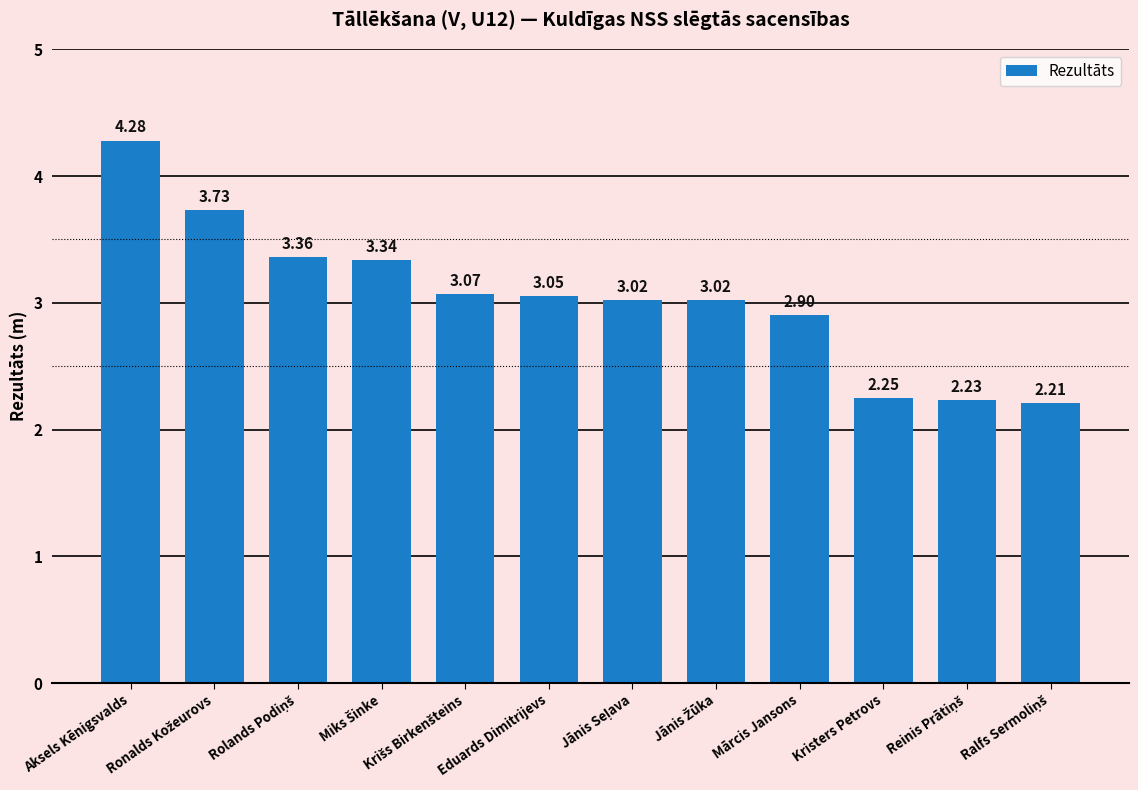

How many values exceed 3?

8